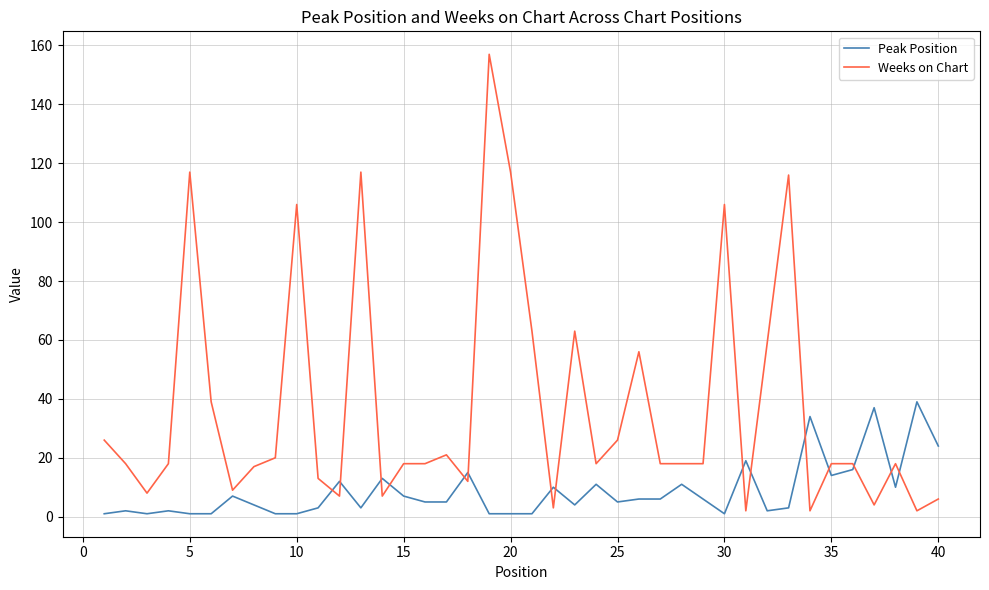

What is the highest value of the Weeks on Chart series?

157